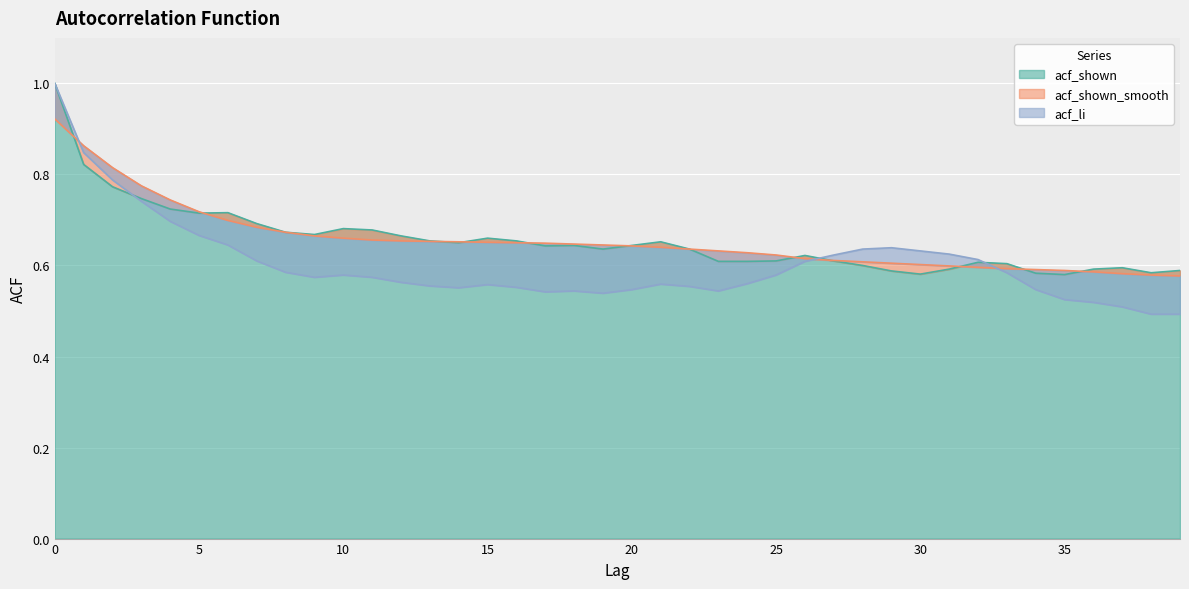

At 28, list the series in order from smallest to largest.

acf_shown, acf_shown_smooth, acf_li